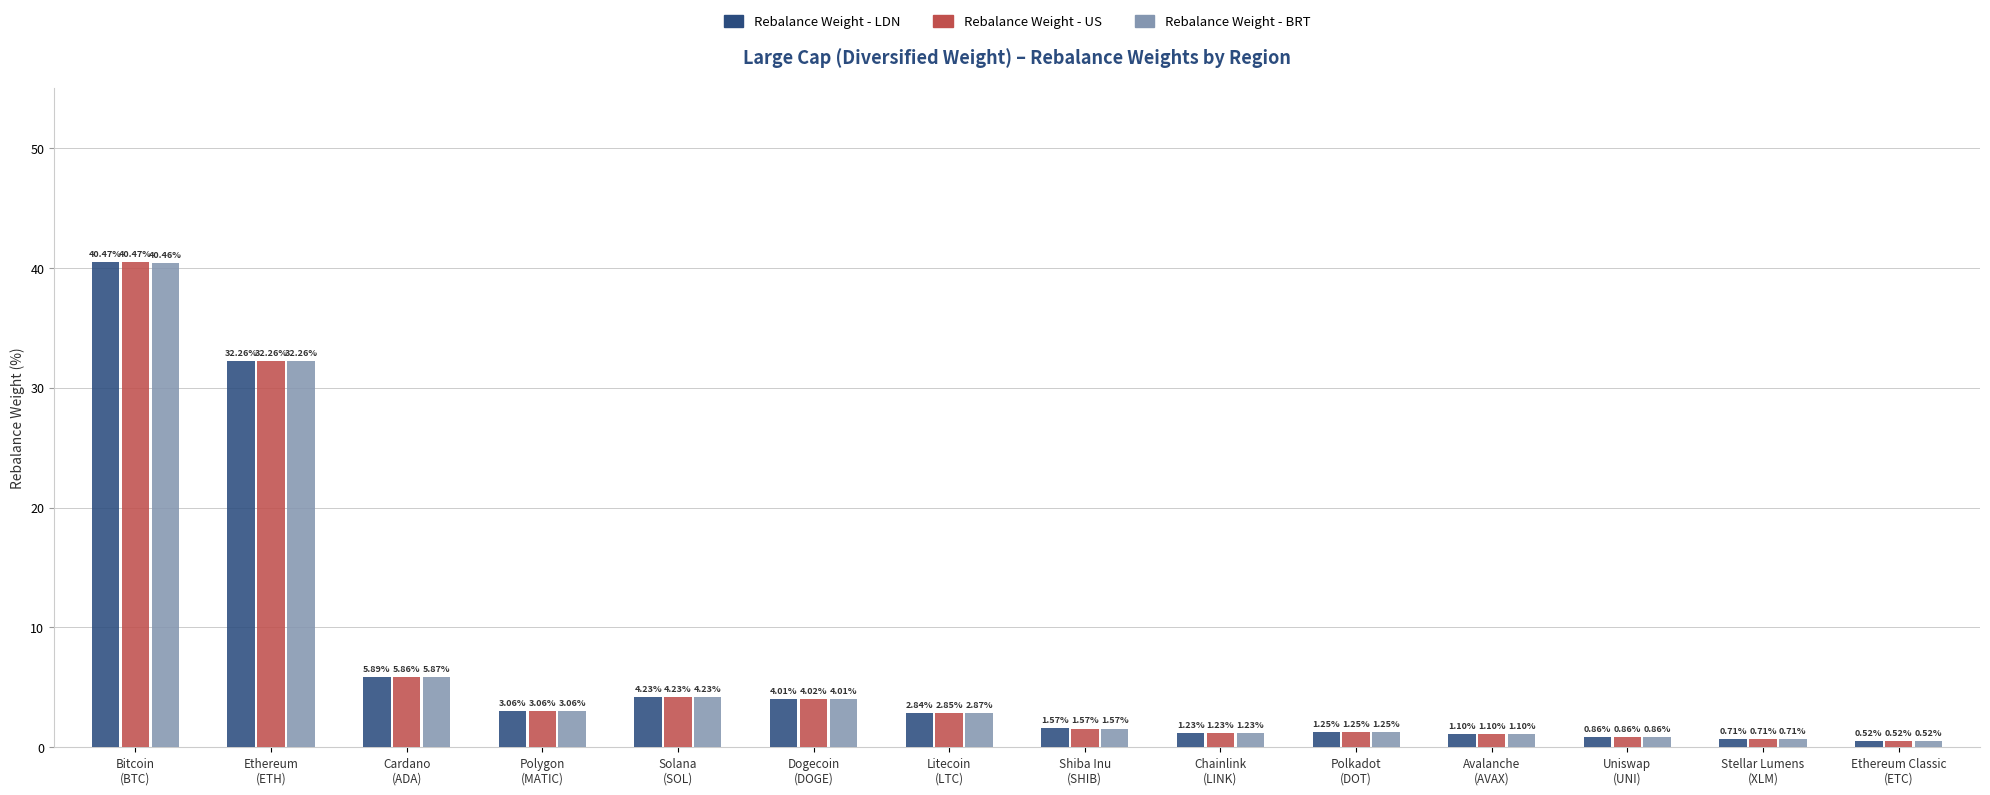

What is the maximum value for Rebalance Weight - LDN?

40.5